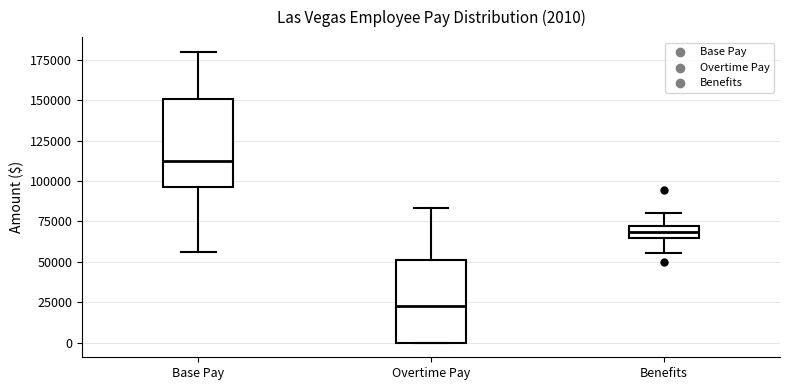

Which box's median line is the highest?

Base Pay